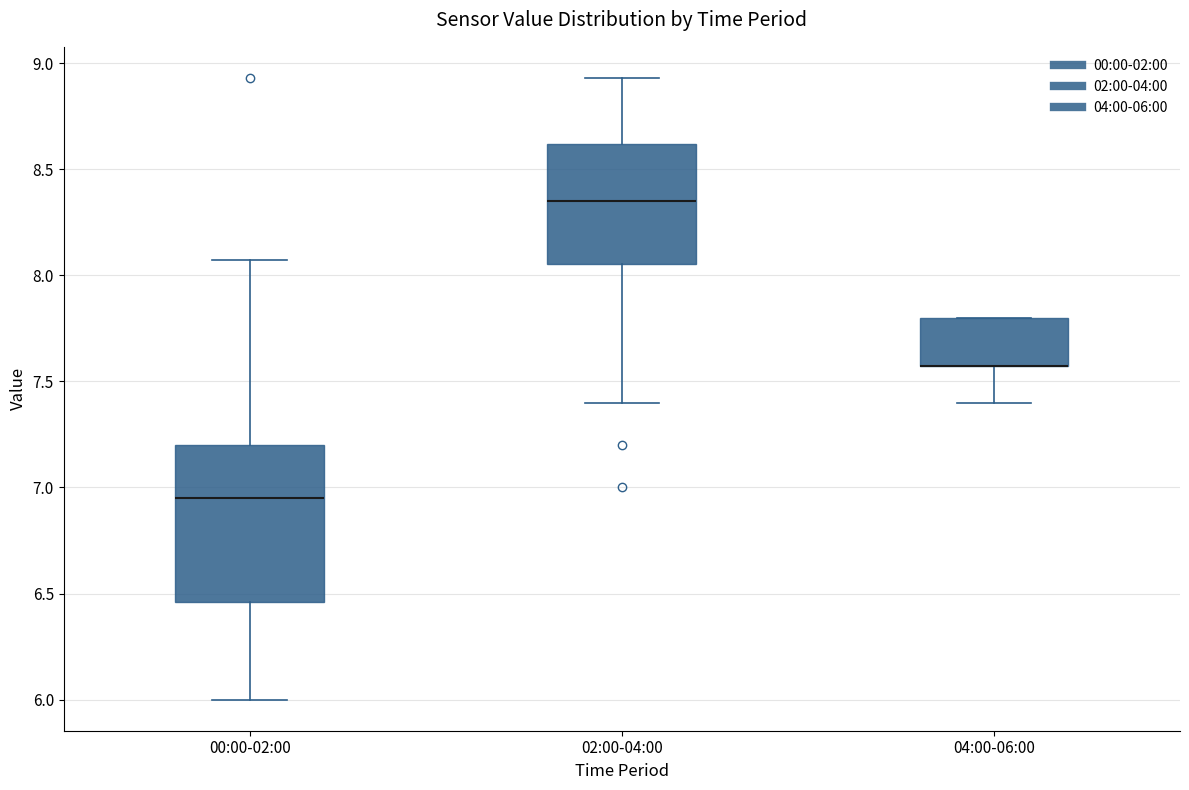

Which box is the tallest, from its lower edge to its upper edge?

00:00-02:00